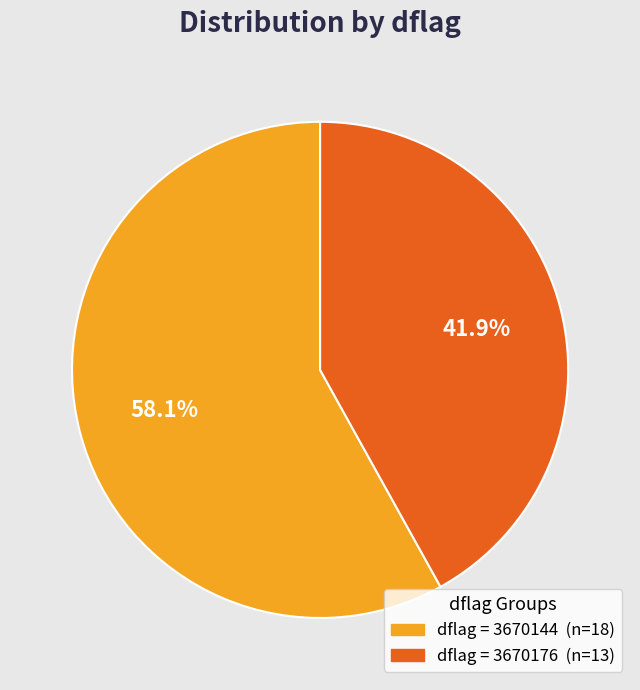

Is there a majority slice in this chart?

Yes